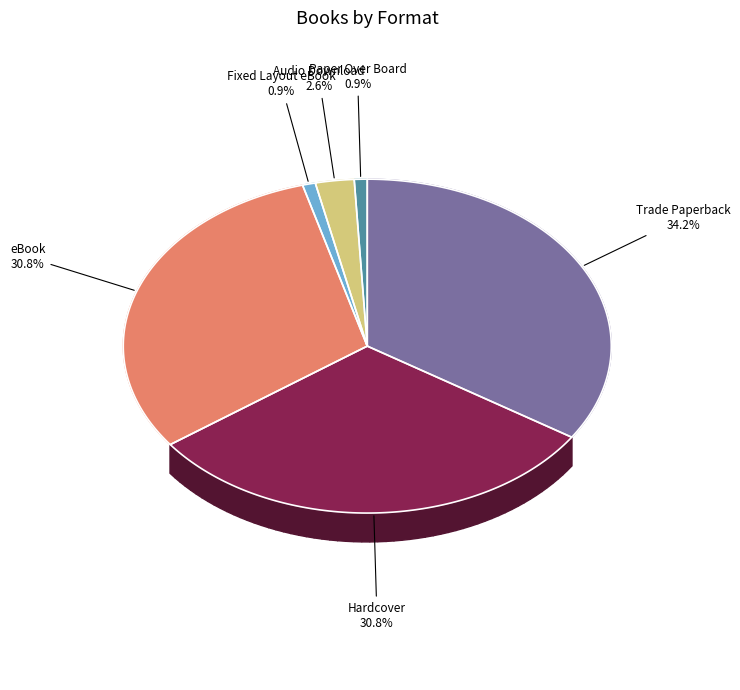

What is the largest slice in the pie chart?

Trade Paperback